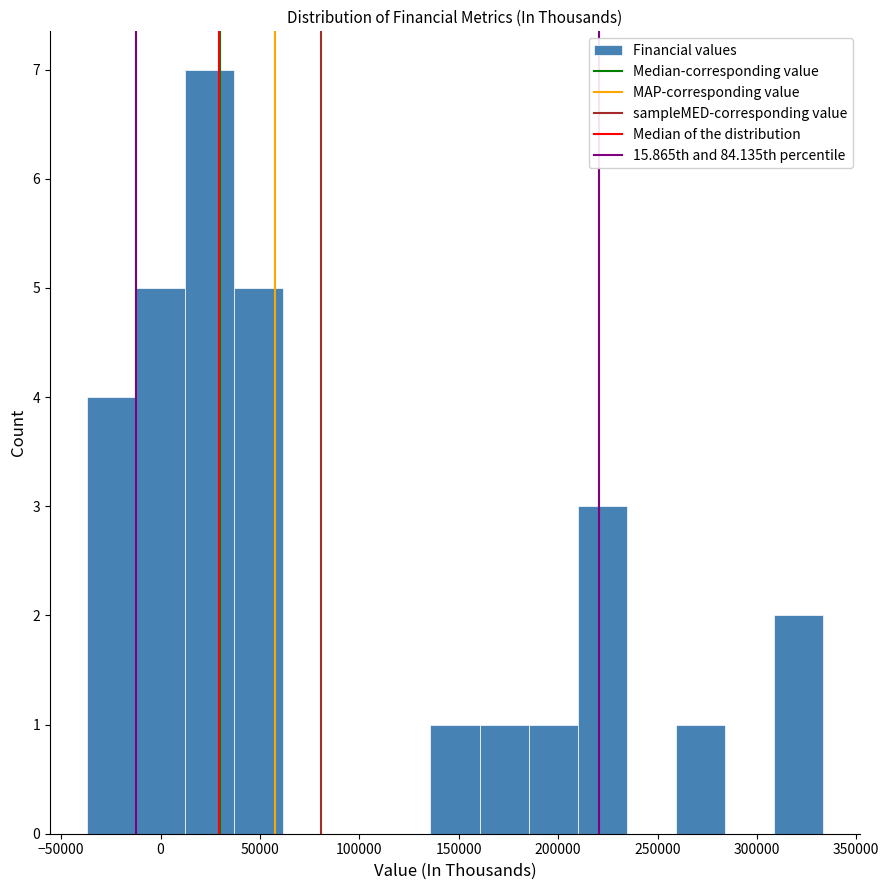

How tall is the bar that spans 160000 to 185000 on the x-axis? Neither the bar edges nor the heights are printed on the chart, so give them approximately, as read against the axes.

1